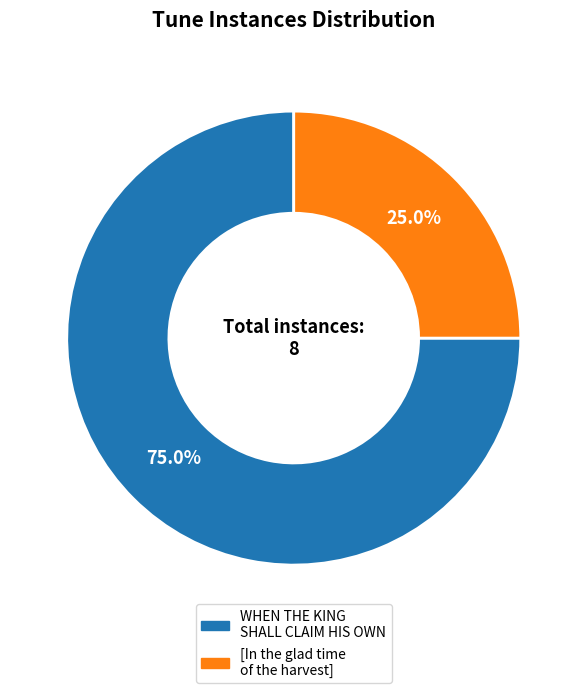

What is the majority slice?

WHEN THE KING SHALL CLAIM HIS OWN